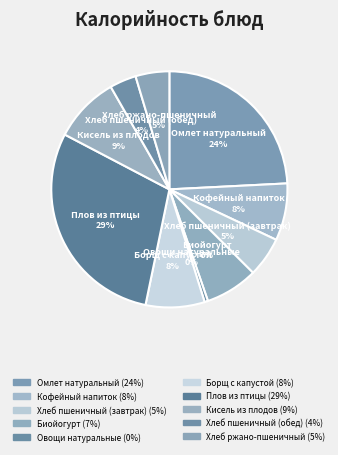

How many slices are in this pie chart?

10